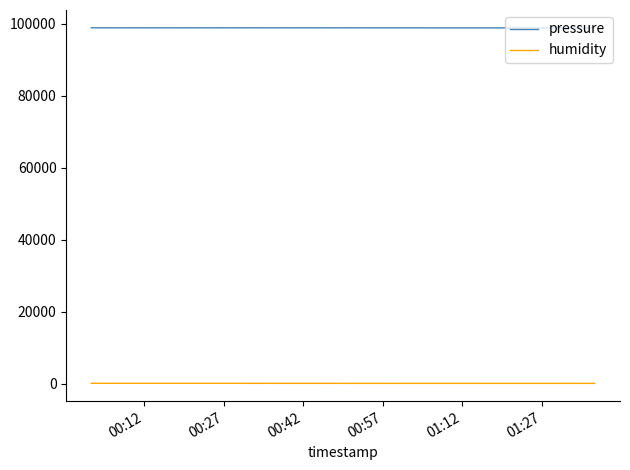

How many distinct data groups are displayed?

2